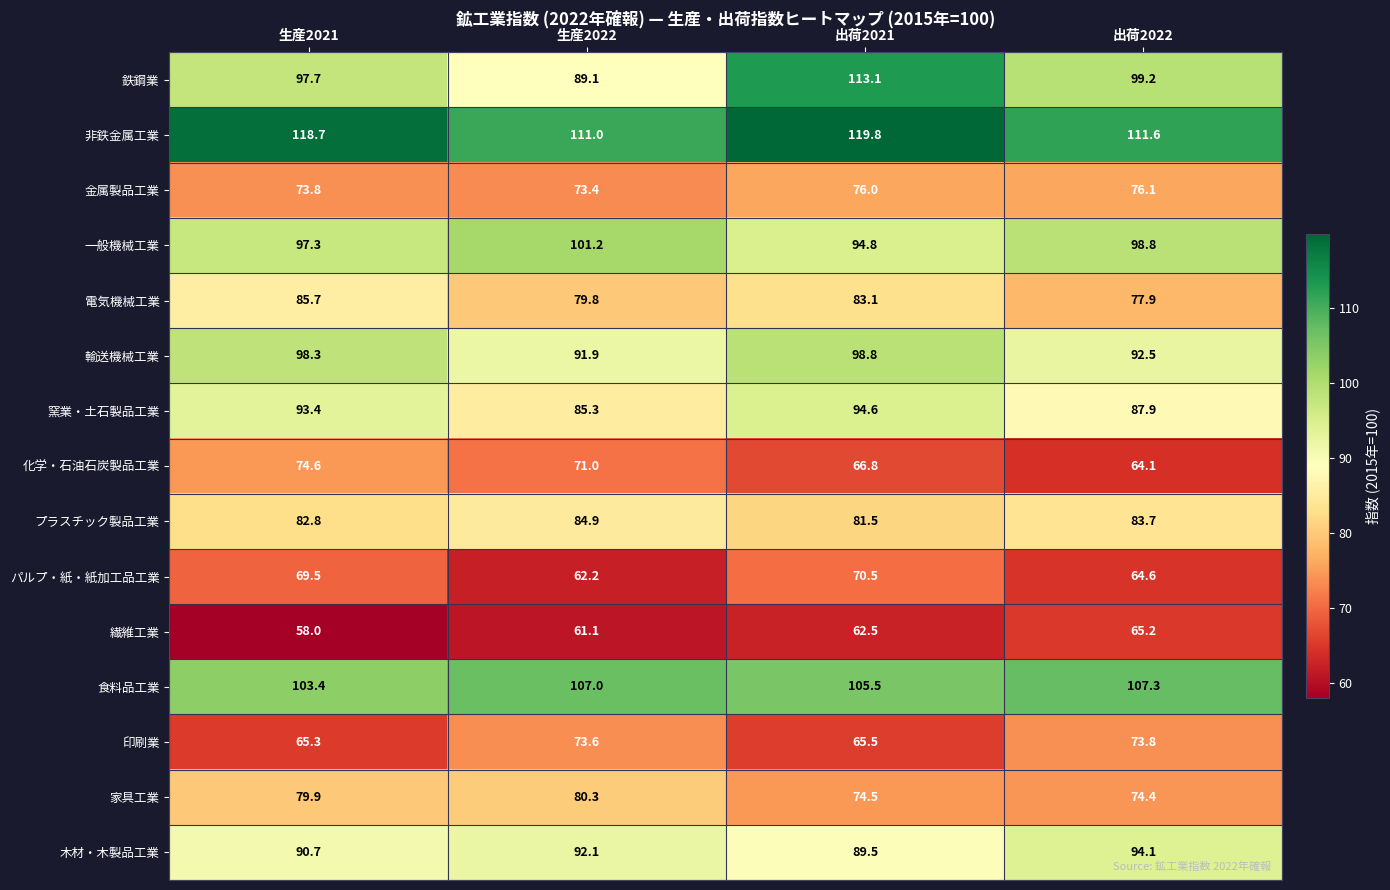

What is the approximate value of 印刷業 at 生産2022?

73.6